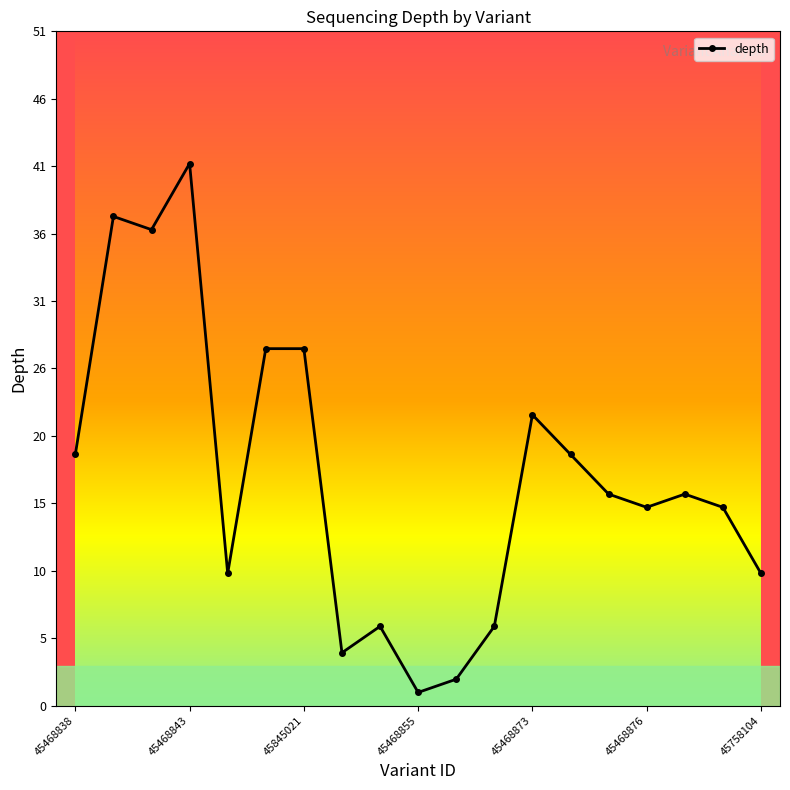

What is the average value?

17